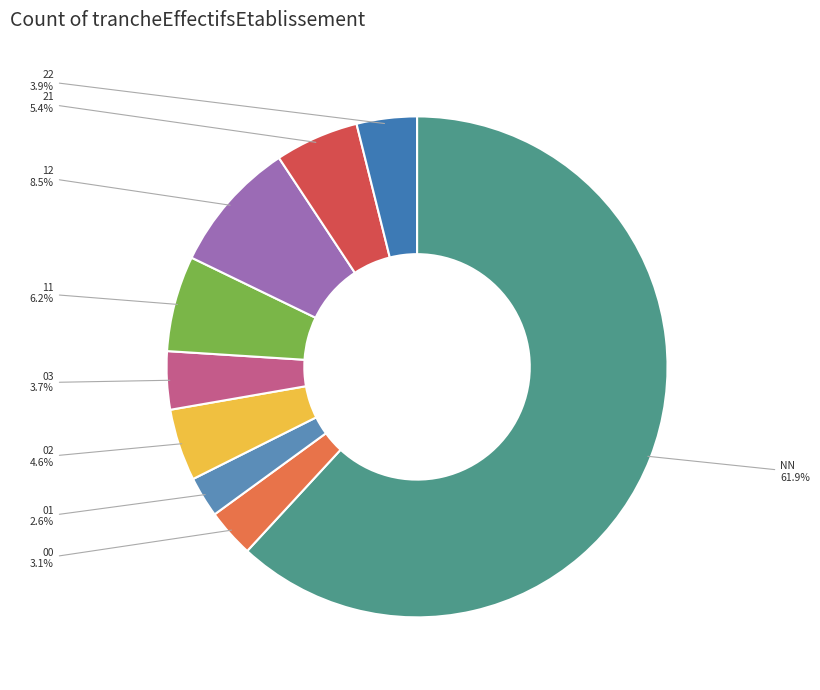

Approximately how many times larger is the value at 03 compared to NN?

0.1